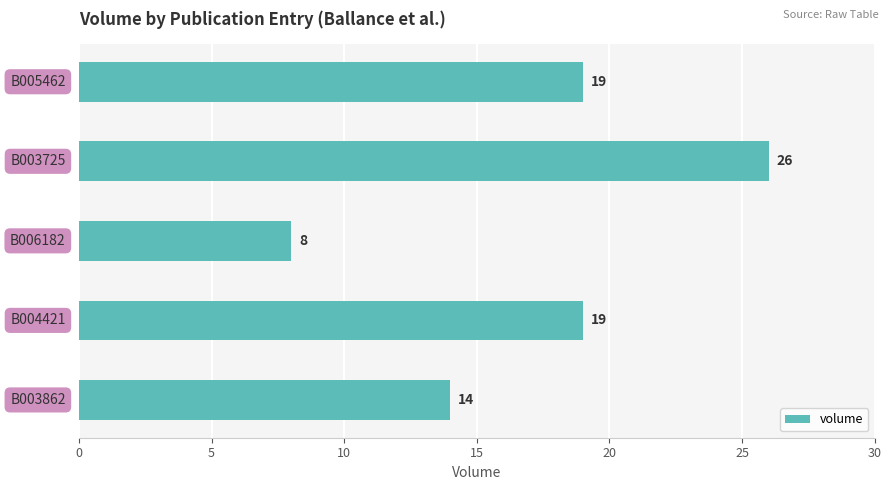

Reading bottom to top, list all the values displayed in this chart.

14	19	8	26	19